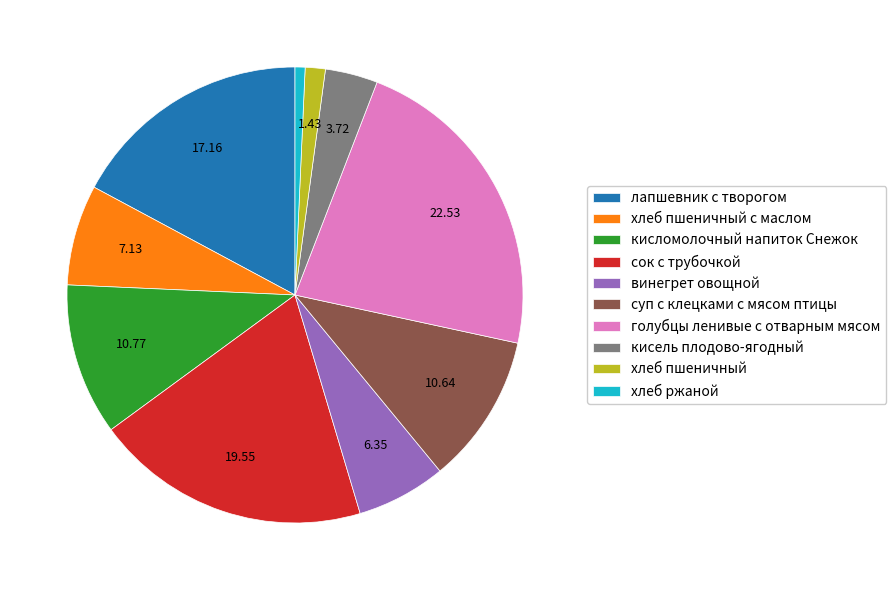

Approximately how many times larger is the value at кисель плодово-ягодный compared to голубцы ленивые с отварным мясом?

0.2